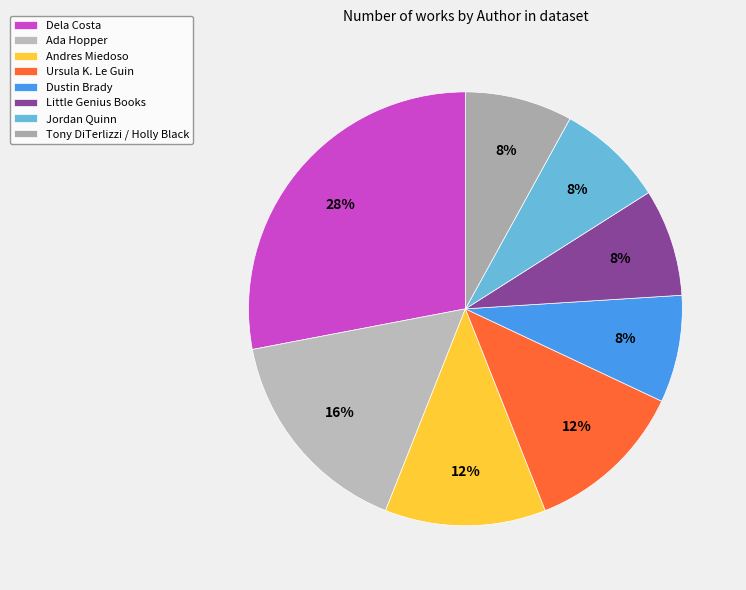

Count the number of slices in the pie.

8